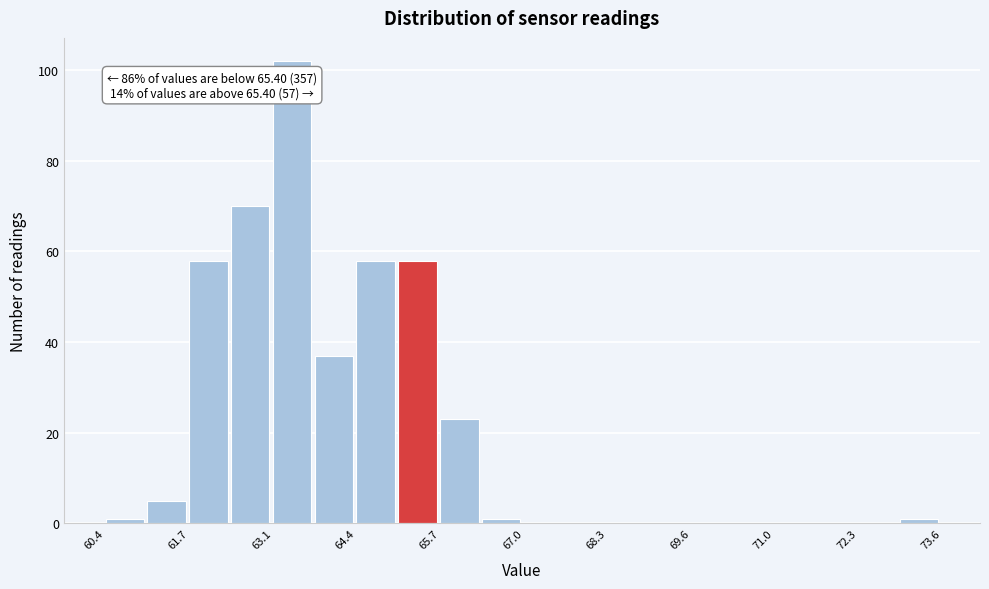

Around what value on the x-axis is the tallest bar? Give the approximate position of its centre, as read against the axis.

63.4